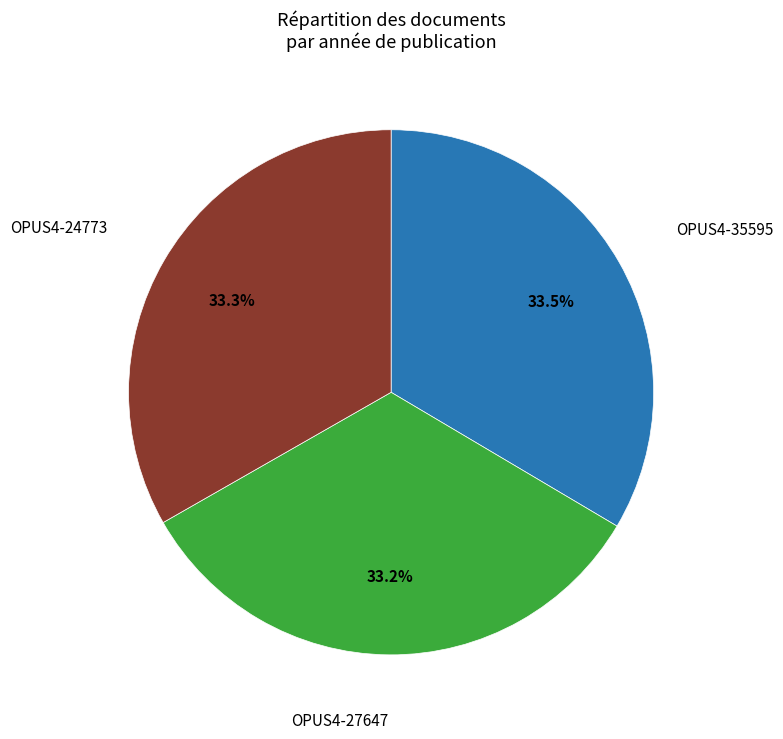

Does any single category account for the majority?

No